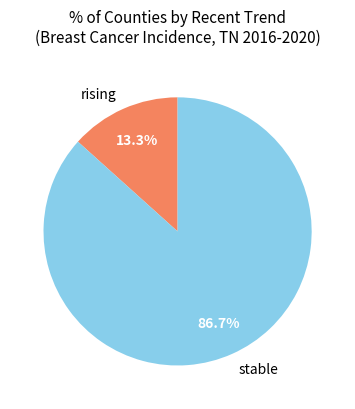

To the nearest percent, what is the difference between the largest and smallest slice percentages?

73%